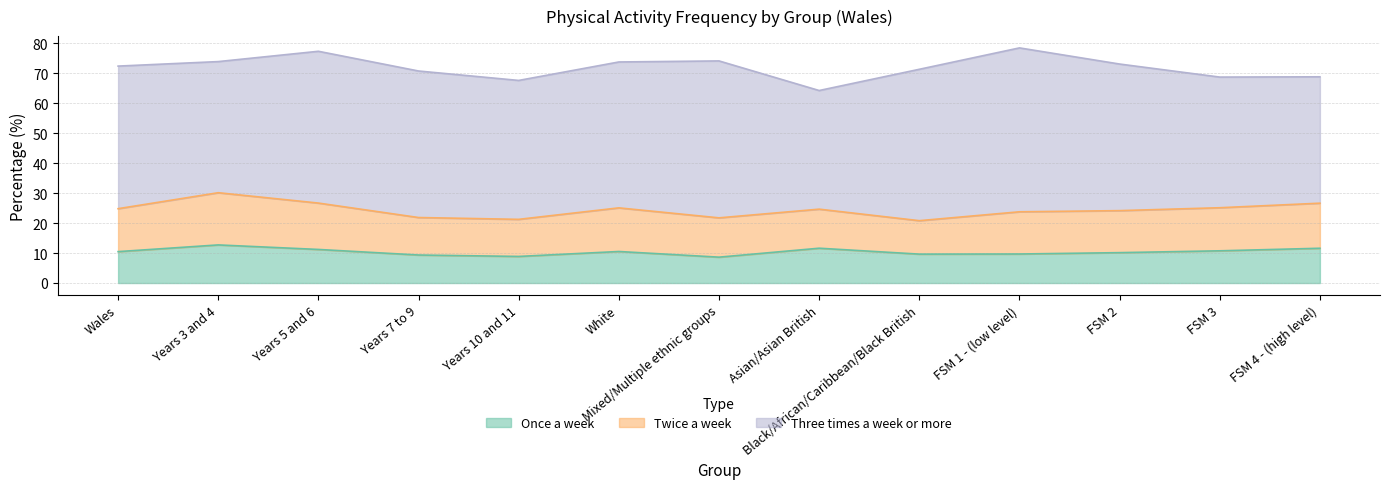

What is the value of the Three times a week or more point at the 11th from the left?

48.9